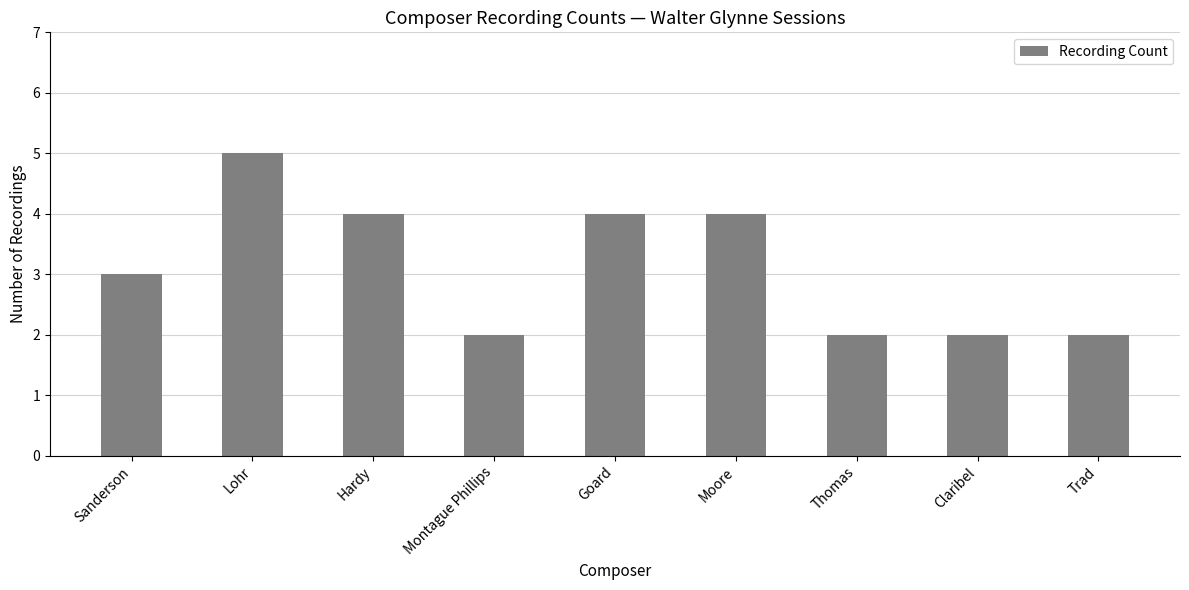

What position from the left is Montague Phillips?

4